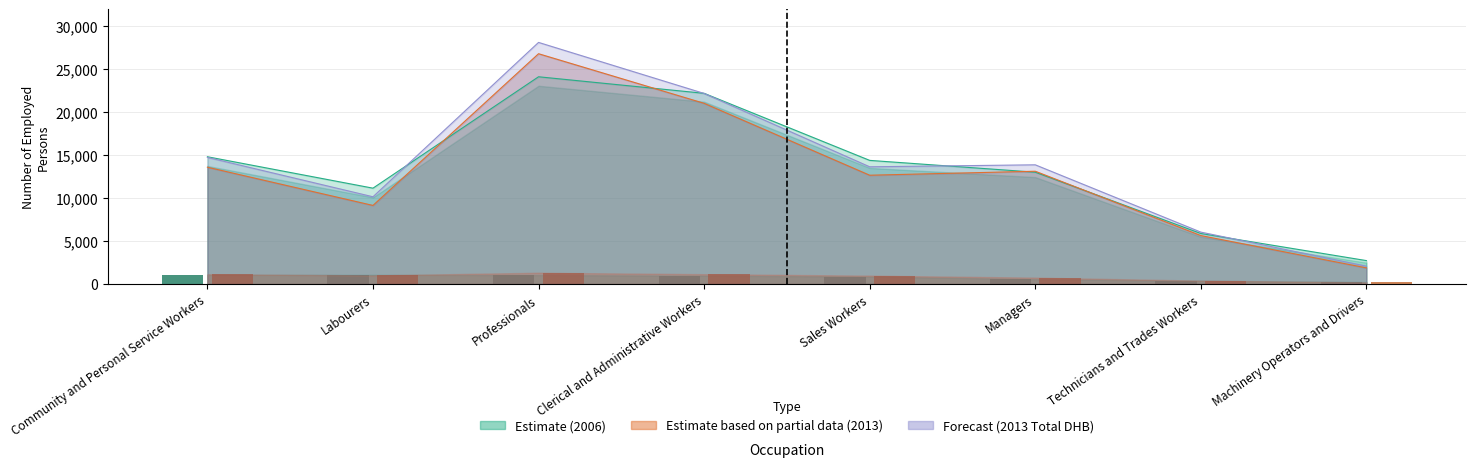

What is the minimum value shown in the chart?

198